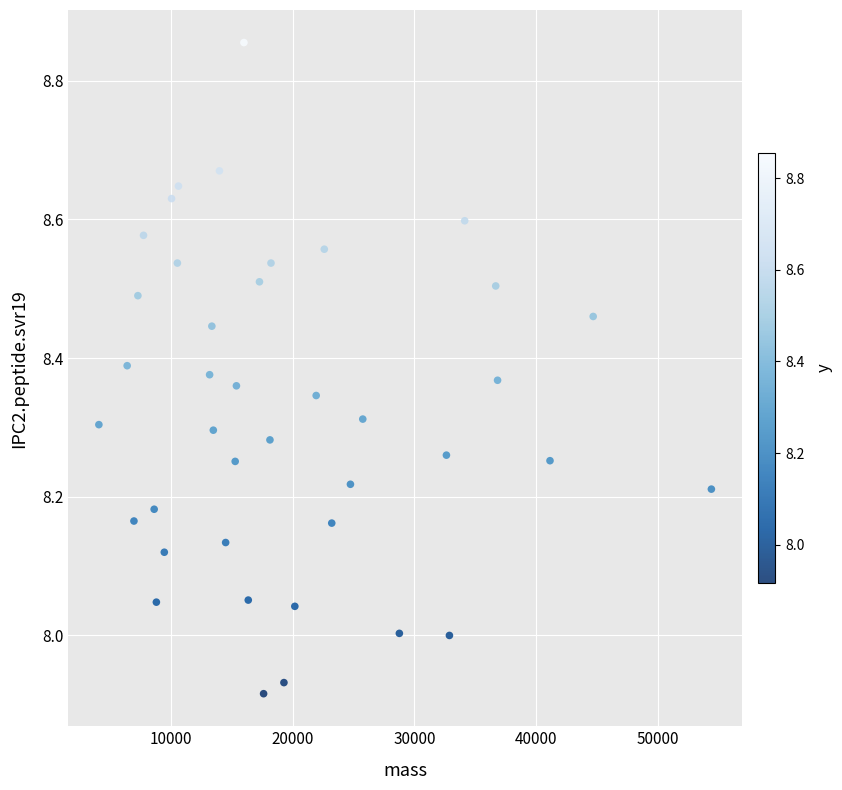

What is the range of X values (max minus min)?

50339.7